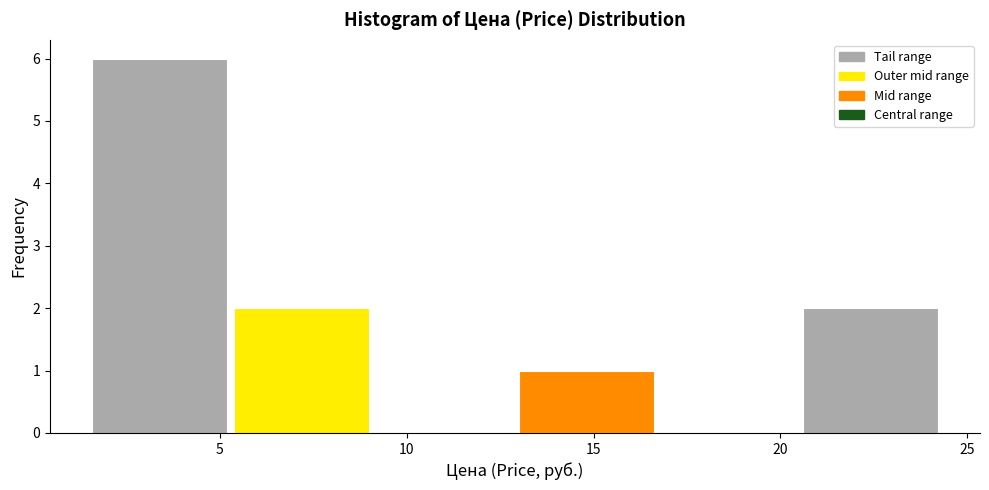

Over which range of the x-axis is the bar tallest?

1.5 to 5.3